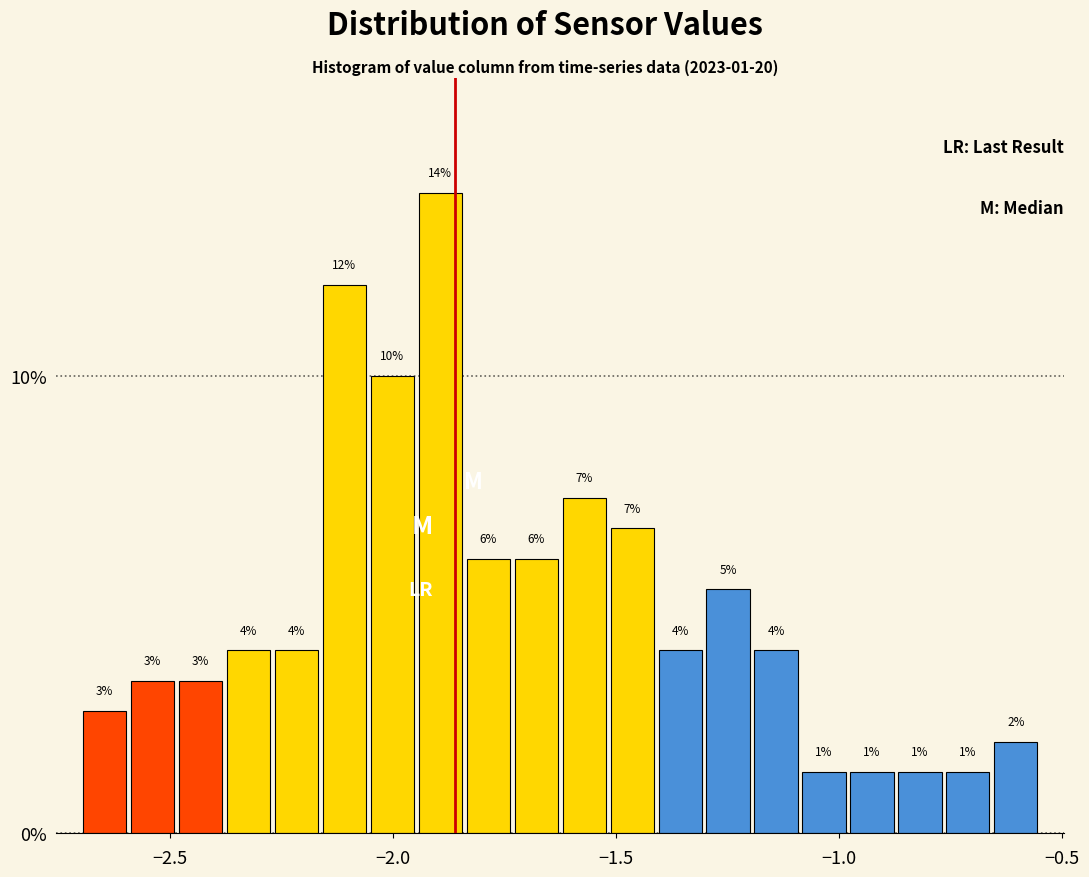

Around what value on the x-axis is the tallest bar? Give the approximate position of its centre, as read against the axis.

-1.90